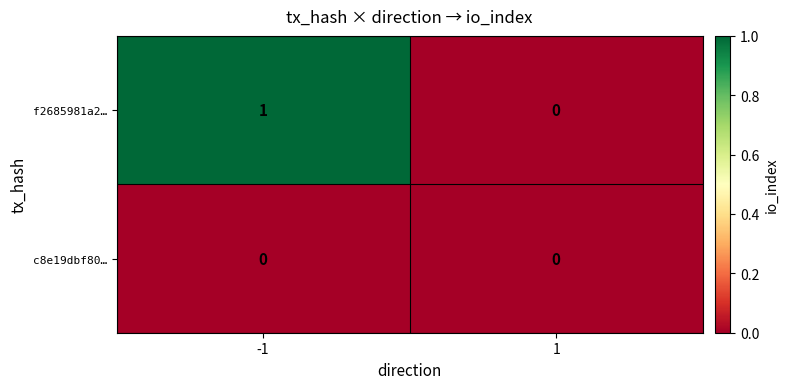

List the series in order of their overall mean, lowest first.

c8e19dbf80…, f2685981a2…